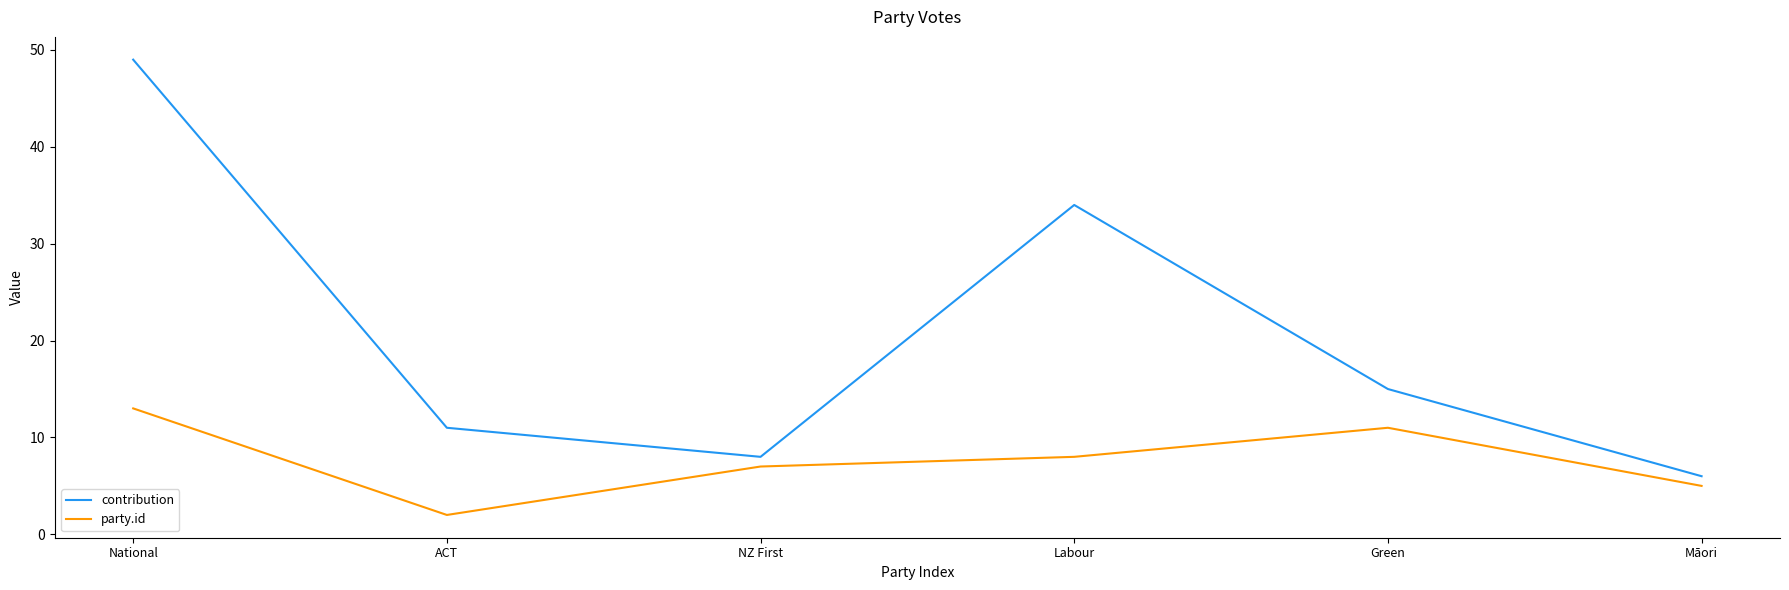

List the series in order of their peak value, lowest first.

party.id, contribution